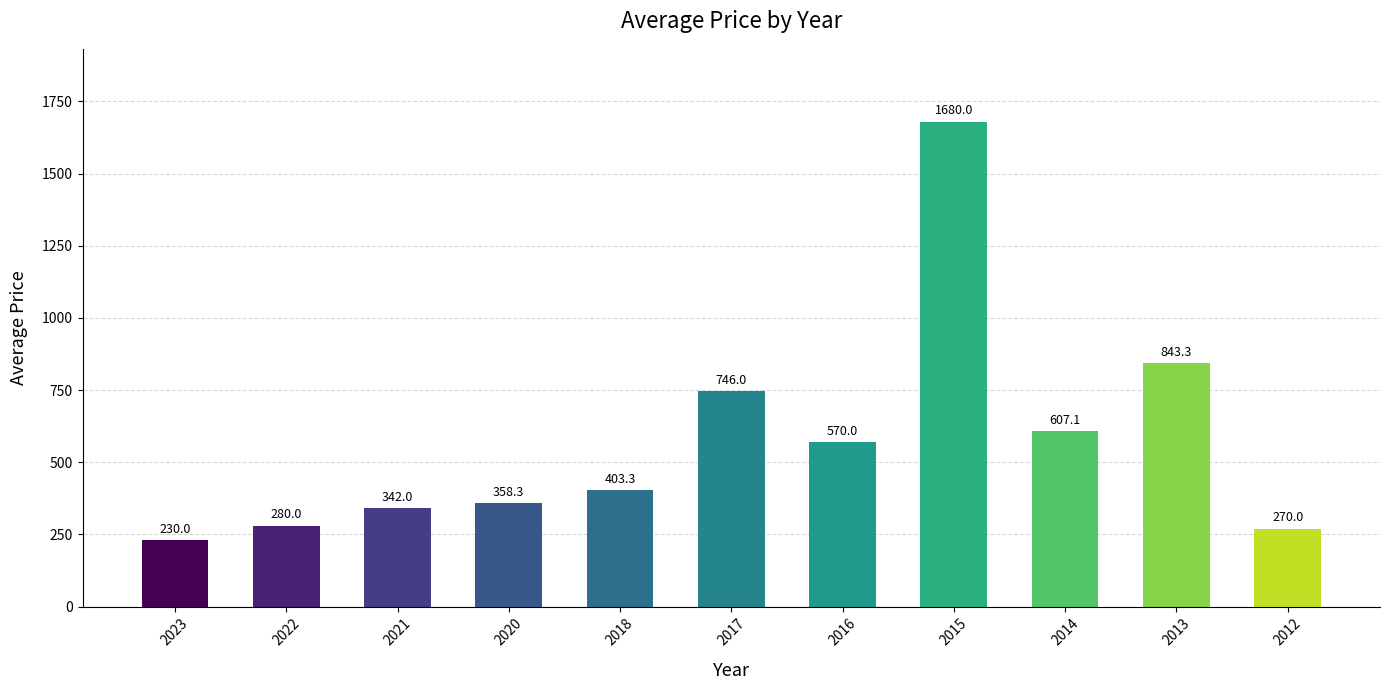

Rank the categories by value from lowest to highest.

2023, 2012, 2022, 2021, 2020, 2018, 2016, 2014, 2017, 2013, 2015